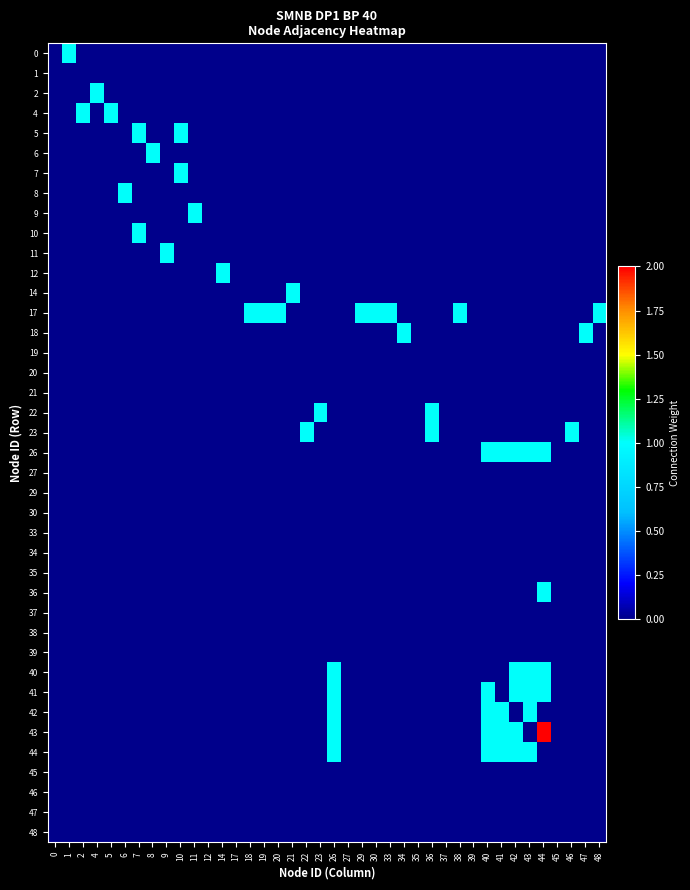

At how many categories does at least one series exceed 0?

32